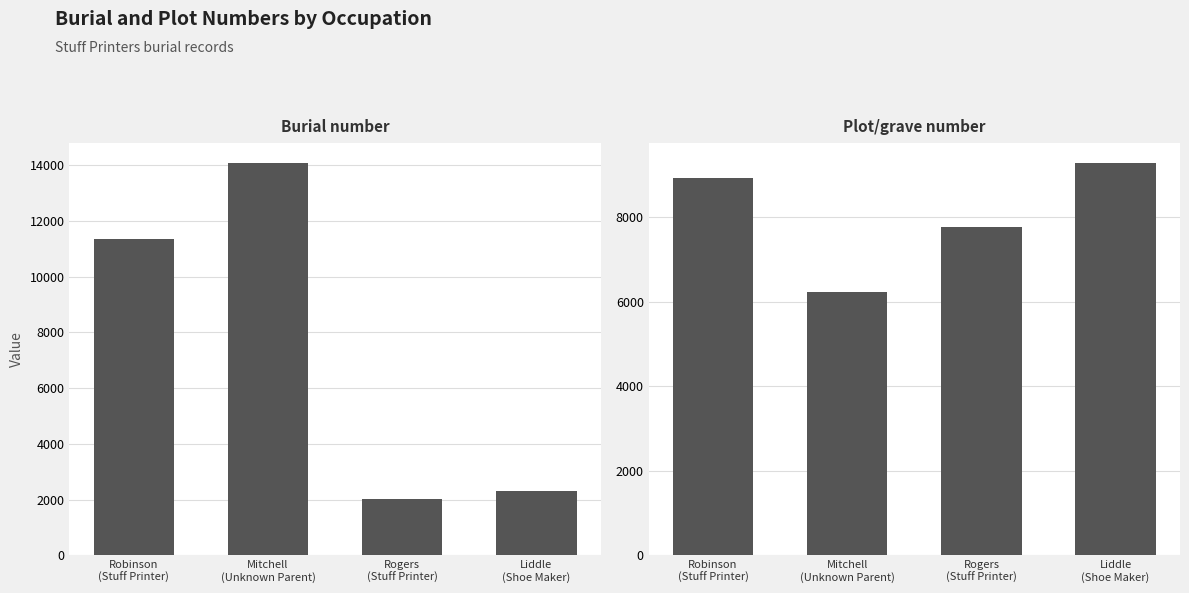

What is the difference between the highest and lowest values at Liddle
(Shoe Maker)?

6963